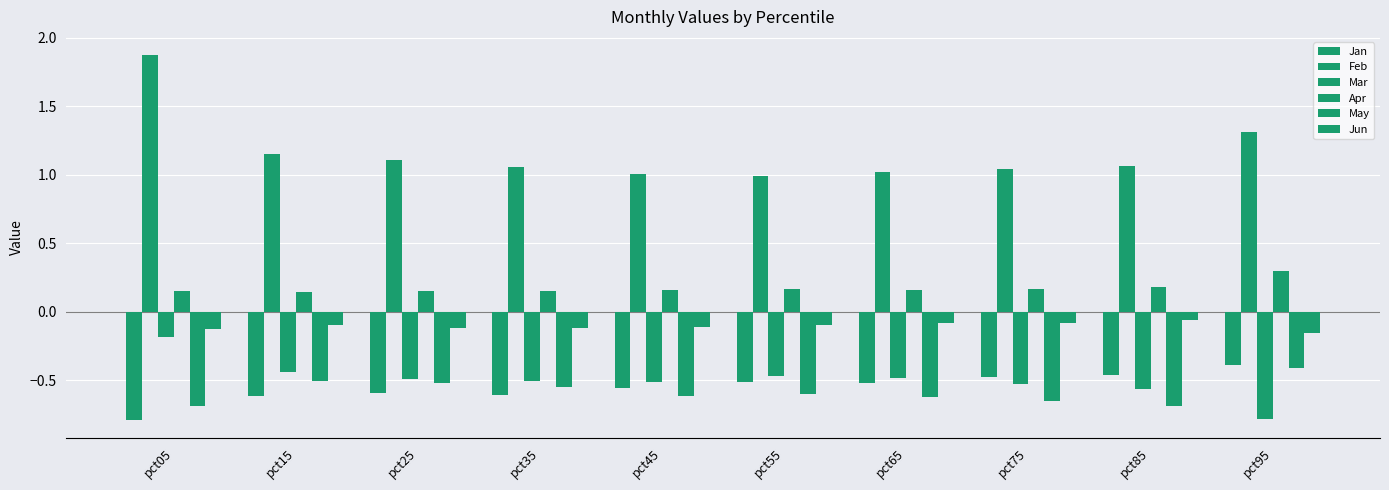

What is the greatest value displayed?

1.9